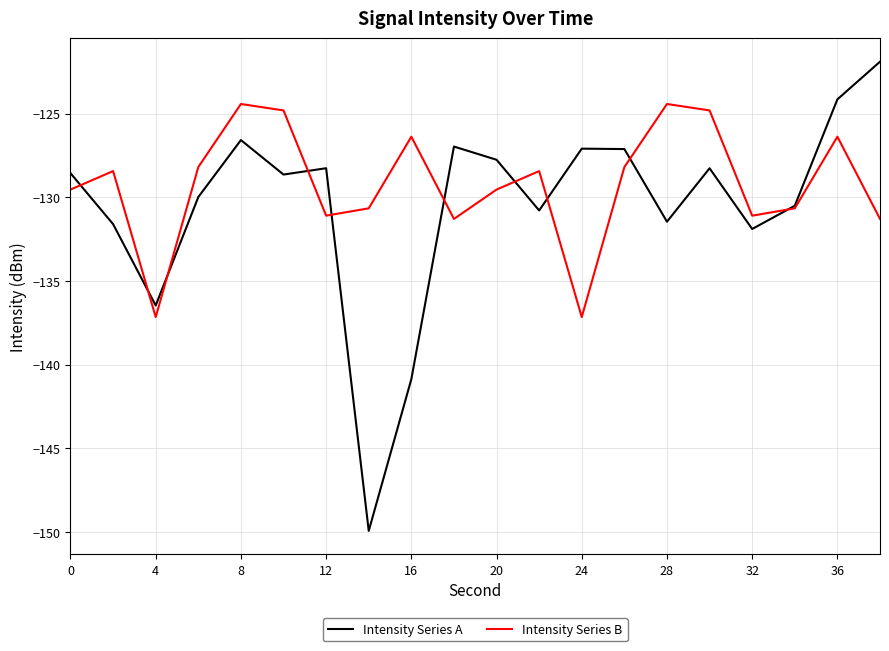

Which series has the largest range (max minus min)?

Intensity Series A